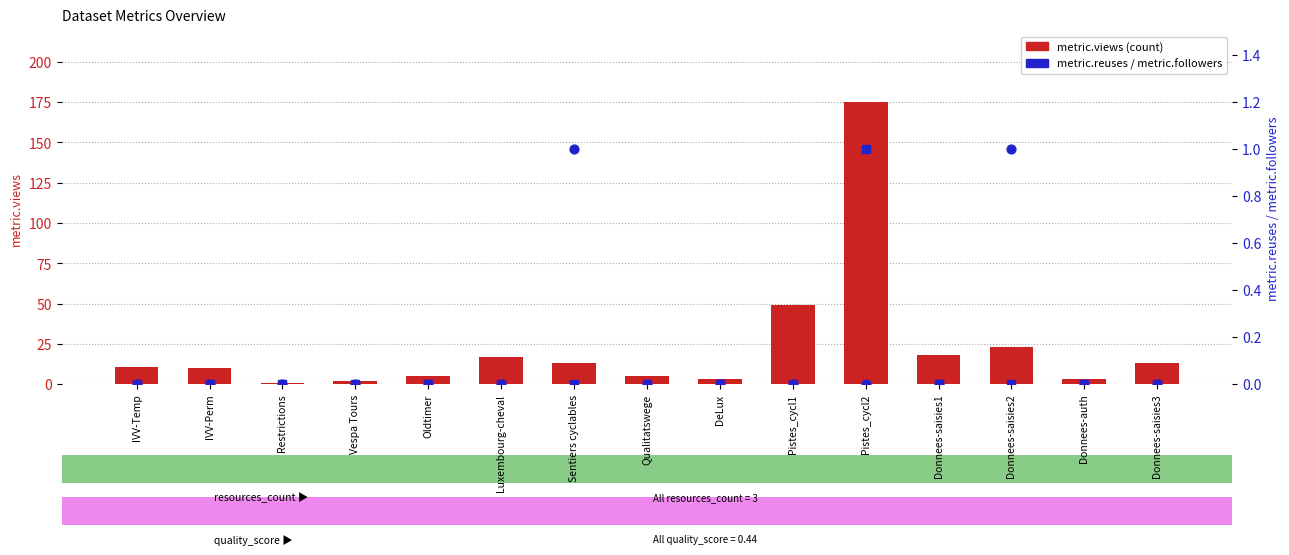

Which series contains the highest Y value?

metric.views